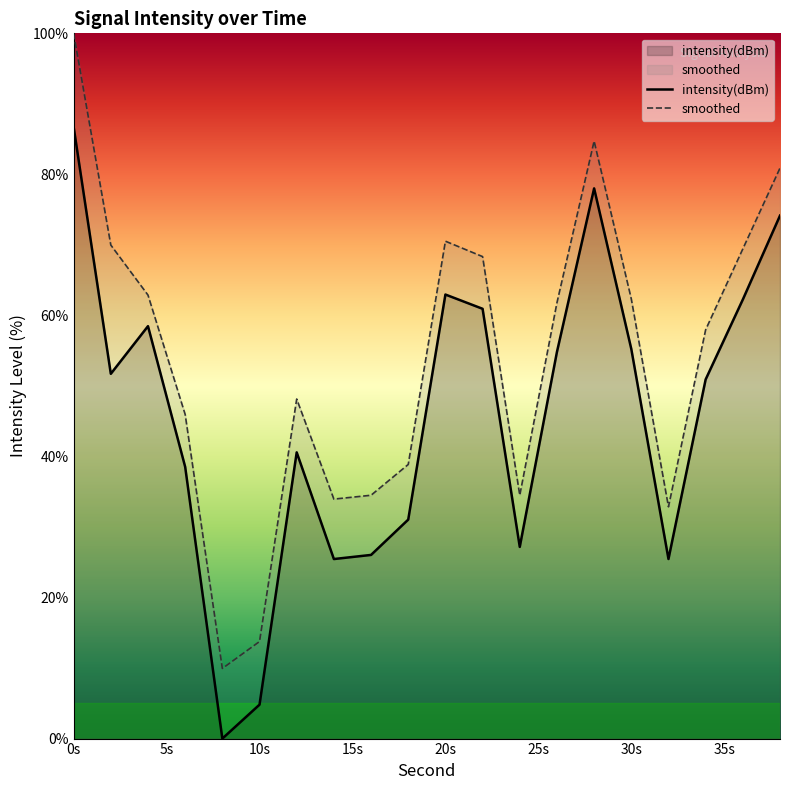

True or false: intensity(dBm) and smoothed cross at least once.

False